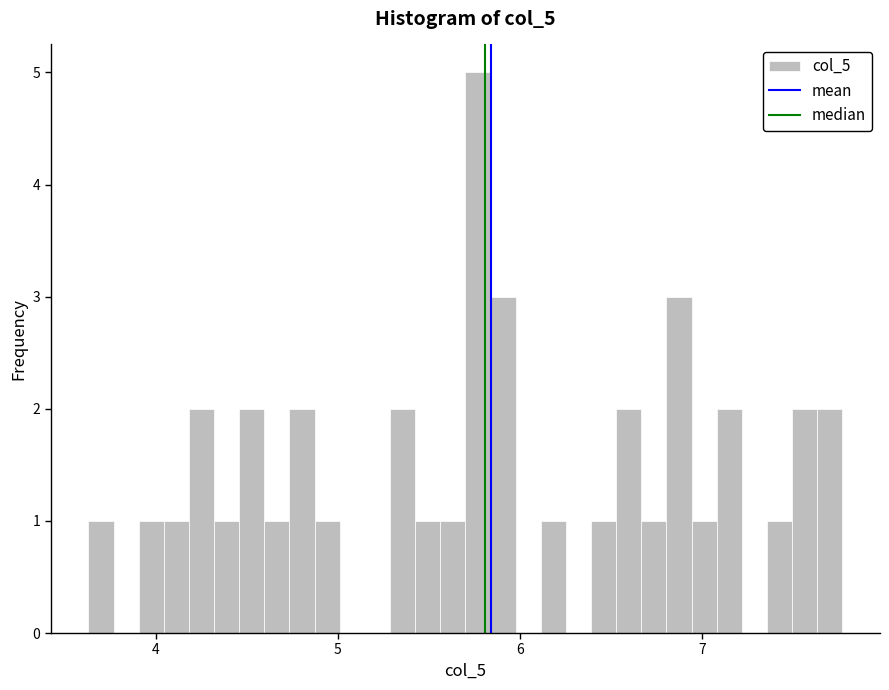

Around what value on the x-axis is the tallest bar? Give the approximate position of its centre, as read against the axis.

5.8